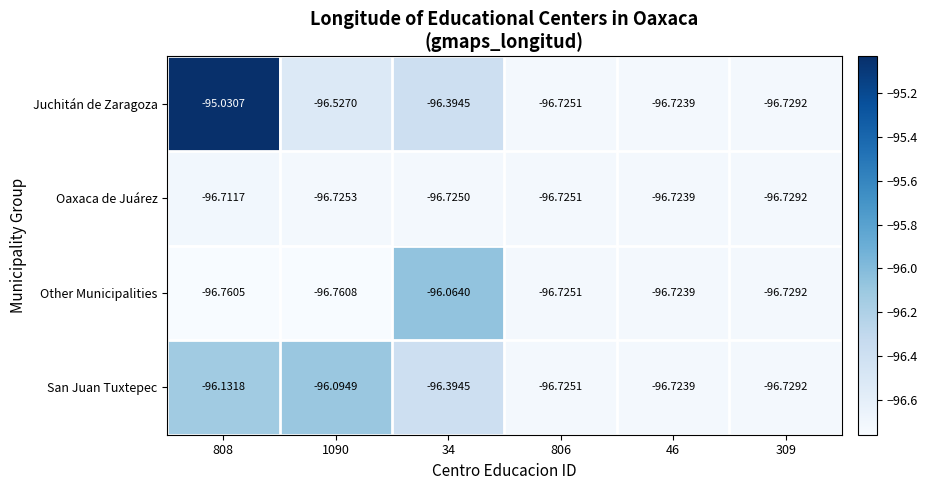

At 808, list the series in order from largest to smallest.

Juchitán de Zaragoza, San Juan Tuxtepec, Oaxaca de Juárez, Other Municipalities